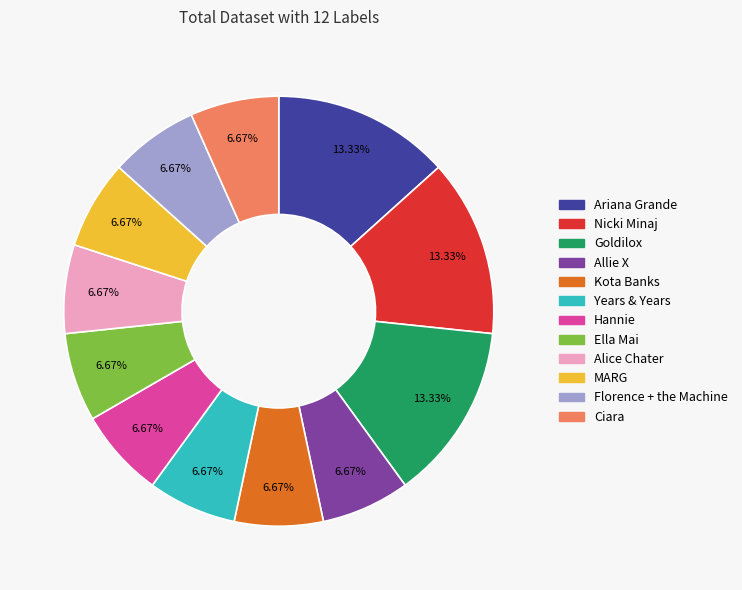

What is the ratio of the value at Kota Banks to the value at Ella Mai?

1.0